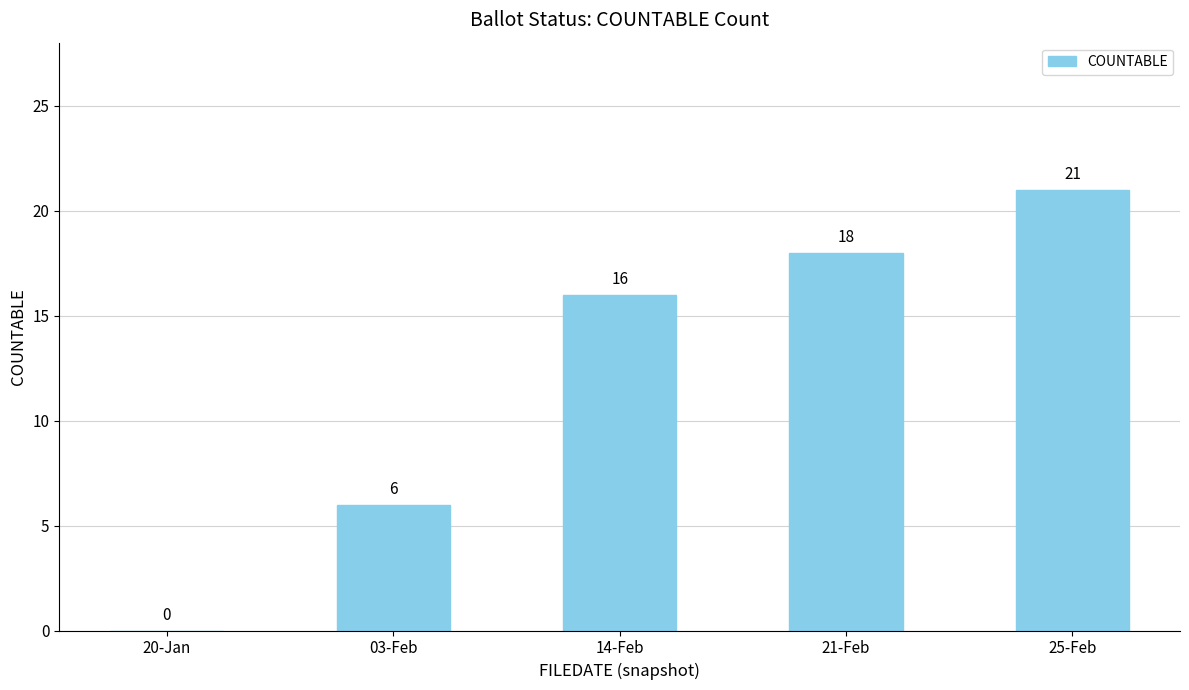

The value at 21-Feb is 12. True or false?

False